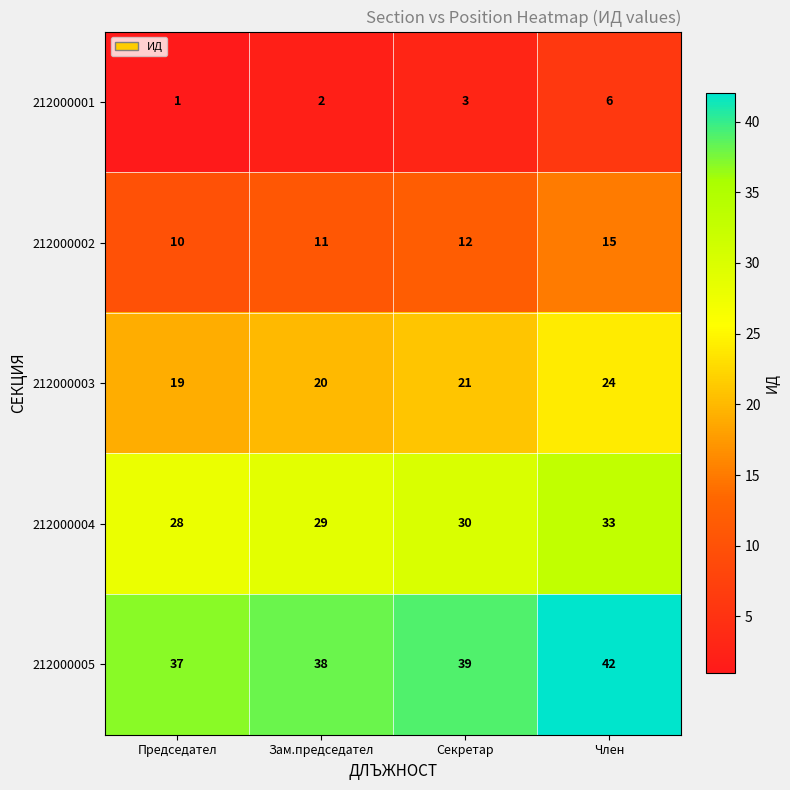

Is it true that 212000005 equals 28 at Член?

False